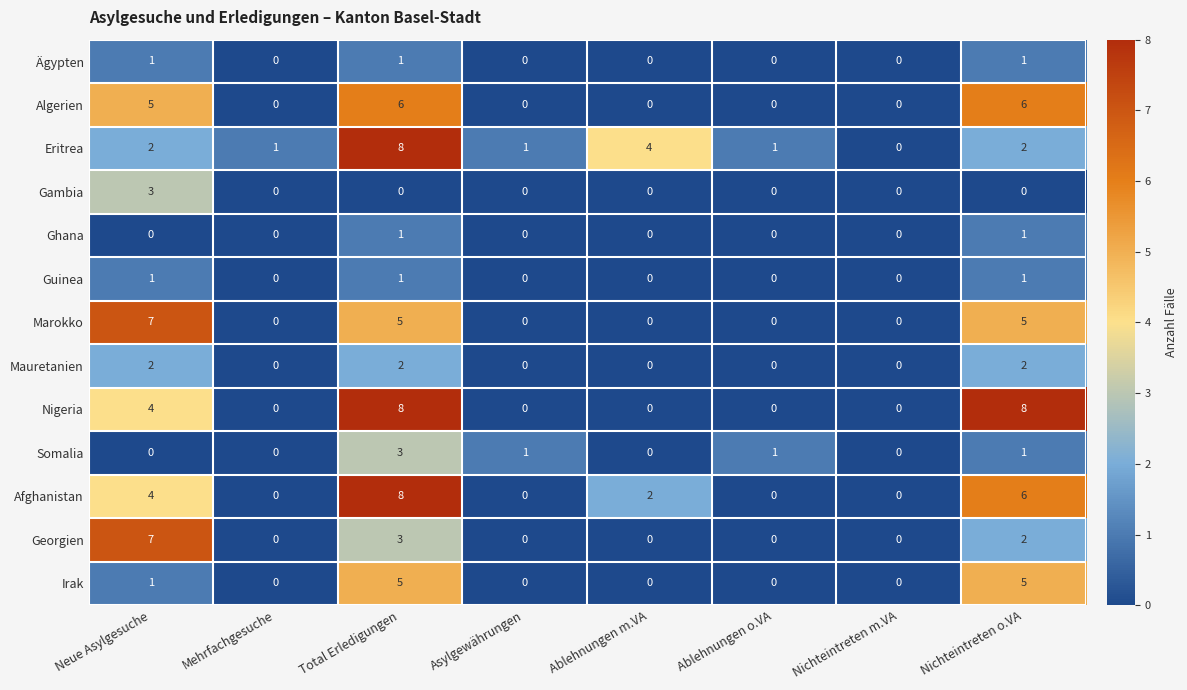

How many categories are shown in the chart?

8